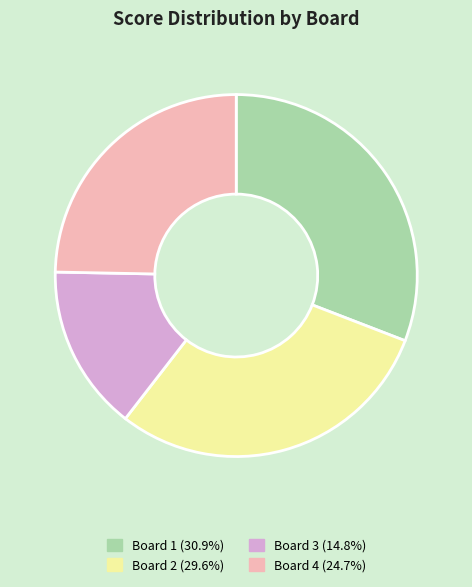

Do Board 4 (24.7%) and Board 2 (29.6%) together represent more than half of the pie?

Yes